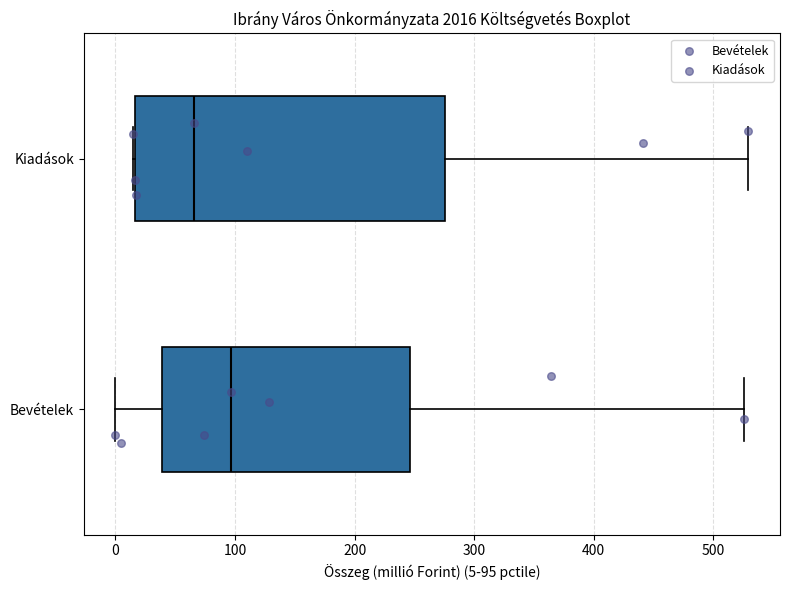

Reading bottom to top, transcribe this box plot: for each box, give where its median line is, the range the box spans, and where its two whiskers end, as read against the x-axis. The values are not printed on the chart, so give them approximately, as read against the axis.

Bevételek: median 100, box 40 to 250, whiskers 0 to 530
Kiadások: median 70, box 20 to 280, whiskers 20 to 530